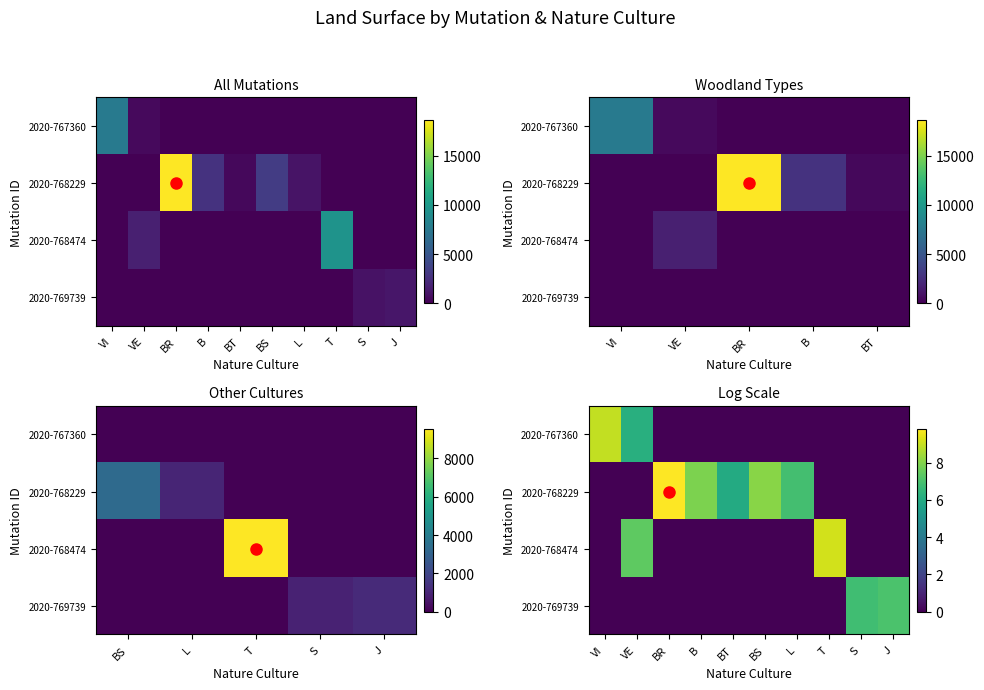

What is the sum of all 2020-768474 values?

16.5